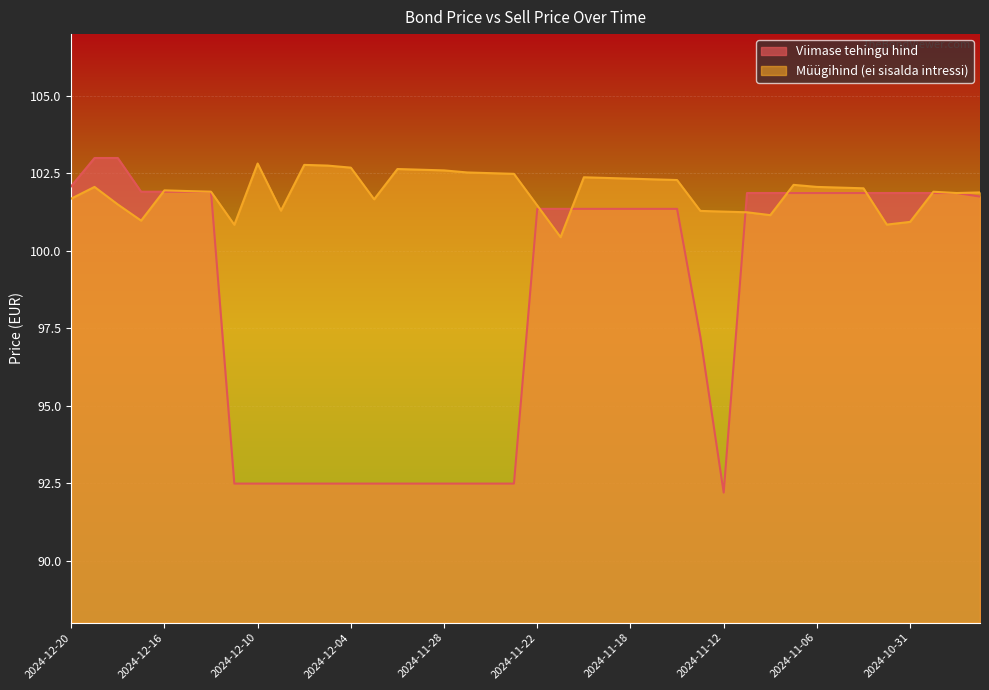

Where does the Müügihind (ei sisalda intressi) series first go above 102?

2024-12-19